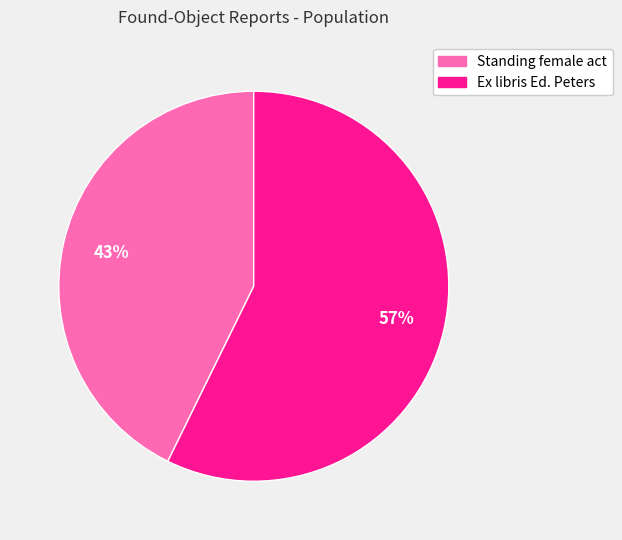

Which category has the biggest portion of the pie?

Ex libris Ed. Peters